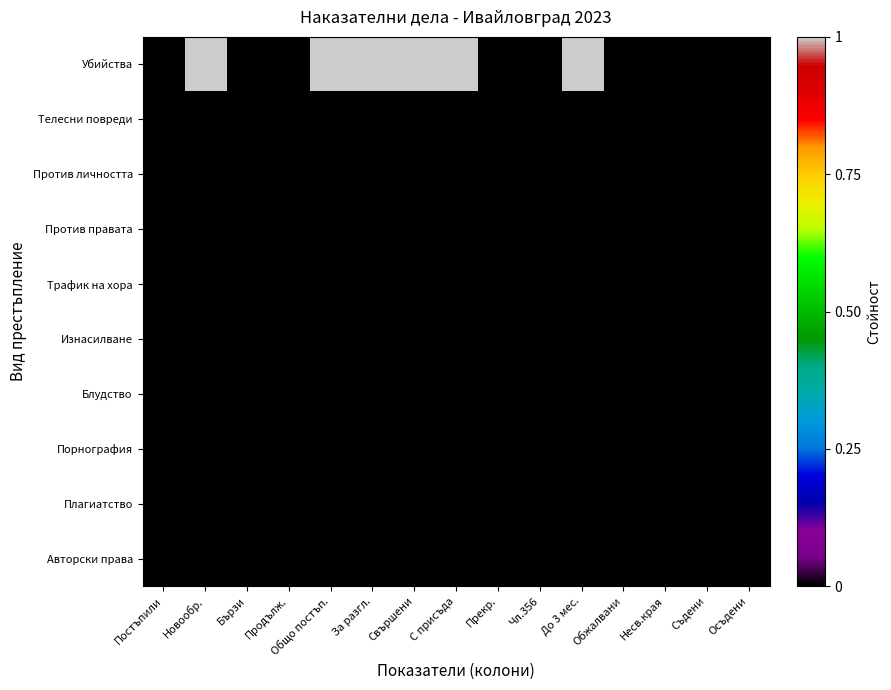

Reading left to right, transcribe all the data shown in this chart.

Убийства: Постъпили=0	Новообр.=1	Бързи=0	Продълж.=0	Общо постъп.=1	За разгл.=1	Свършени=1	С присъда=1	Прекр.=0	Чл.356=0	До 3 мес.=1	Обжалвани=0	Несв.края=0	Съдени=0	Осъдени=0
Телесни повреди: Постъпили=0	Новообр.=0	Бързи=0	Продълж.=0	Общо постъп.=0	За разгл.=0	Свършени=0	С присъда=0	Прекр.=0	Чл.356=0	До 3 мес.=0	Обжалвани=0	Несв.края=0	Съдени=0	Осъдени=0
Против личността: Постъпили=0	Новообр.=0	Бързи=0	Продълж.=0	Общо постъп.=0	За разгл.=0	Свършени=0	С присъда=0	Прекр.=0	Чл.356=0	До 3 мес.=0	Обжалвани=0	Несв.края=0	Съдени=0	Осъдени=0
Против правата: Постъпили=0	Новообр.=0	Бързи=0	Продълж.=0	Общо постъп.=0	За разгл.=0	Свършени=0	С присъда=0	Прекр.=0	Чл.356=0	До 3 мес.=0	Обжалвани=0	Несв.края=0	Съдени=0	Осъдени=0
Трафик на хора: Постъпили=0	Новообр.=0	Бързи=0	Продълж.=0	Общо постъп.=0	За разгл.=0	Свършени=0	С присъда=0	Прекр.=0	Чл.356=0	До 3 мес.=0	Обжалвани=0	Несв.края=0	Съдени=0	Осъдени=0
Изнасилване: Постъпили=0	Новообр.=0	Бързи=0	Продълж.=0	Общо постъп.=0	За разгл.=0	Свършени=0	С присъда=0	Прекр.=0	Чл.356=0	До 3 мес.=0	Обжалвани=0	Несв.края=0	Съдени=0	Осъдени=0
Блудство: Постъпили=0	Новообр.=0	Бързи=0	Продълж.=0	Общо постъп.=0	За разгл.=0	Свършени=0	С присъда=0	Прекр.=0	Чл.356=0	До 3 мес.=0	Обжалвани=0	Несв.края=0	Съдени=0	Осъдени=0
Порнография: Постъпили=0	Новообр.=0	Бързи=0	Продълж.=0	Общо постъп.=0	За разгл.=0	Свършени=0	С присъда=0	Прекр.=0	Чл.356=0	До 3 мес.=0	Обжалвани=0	Несв.края=0	Съдени=0	Осъдени=0
Плагиатство: Постъпили=0	Новообр.=0	Бързи=0	Продълж.=0	Общо постъп.=0	За разгл.=0	Свършени=0	С присъда=0	Прекр.=0	Чл.356=0	До 3 мес.=0	Обжалвани=0	Несв.края=0	Съдени=0	Осъдени=0
Авторски права: Постъпили=0	Новообр.=0	Бързи=0	Продълж.=0	Общо постъп.=0	За разгл.=0	Свършени=0	С присъда=0	Прекр.=0	Чл.356=0	До 3 мес.=0	Обжалвани=0	Несв.края=0	Съдени=0	Осъдени=0